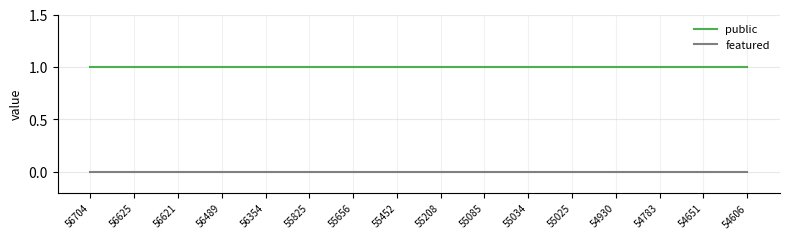

True or false: featured and public intersect in this chart.

False